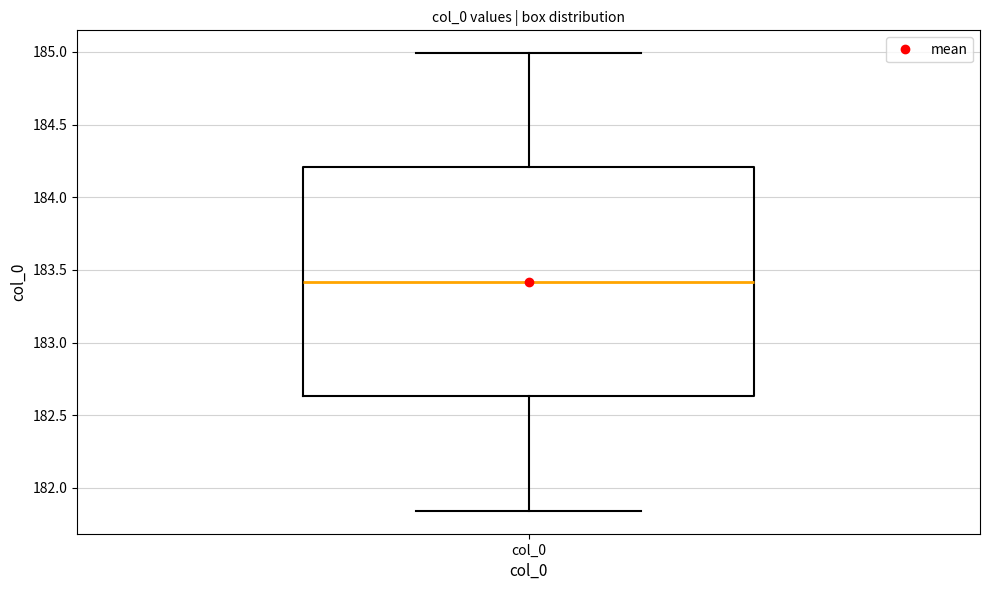

Where does the lower whisker of the box for col_0 end on the y-axis? The values are not printed on the chart, so give them approximately, as read against the axis.

181.85